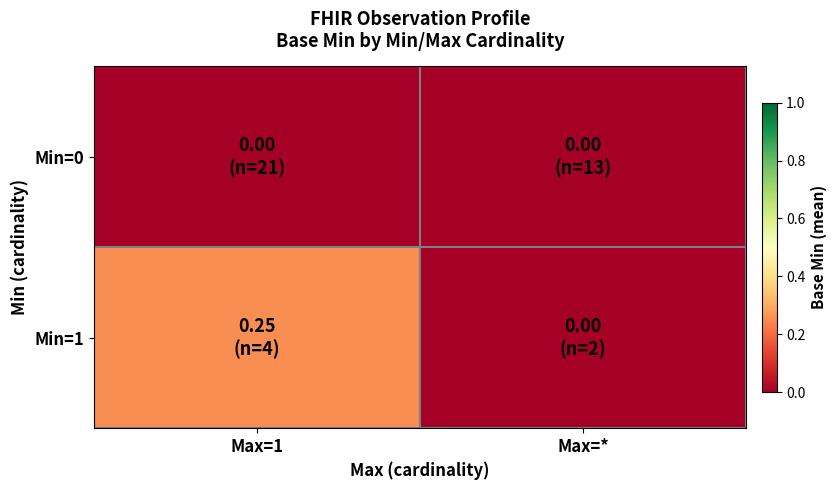

Which category has the lowest value across all series?

Max=1